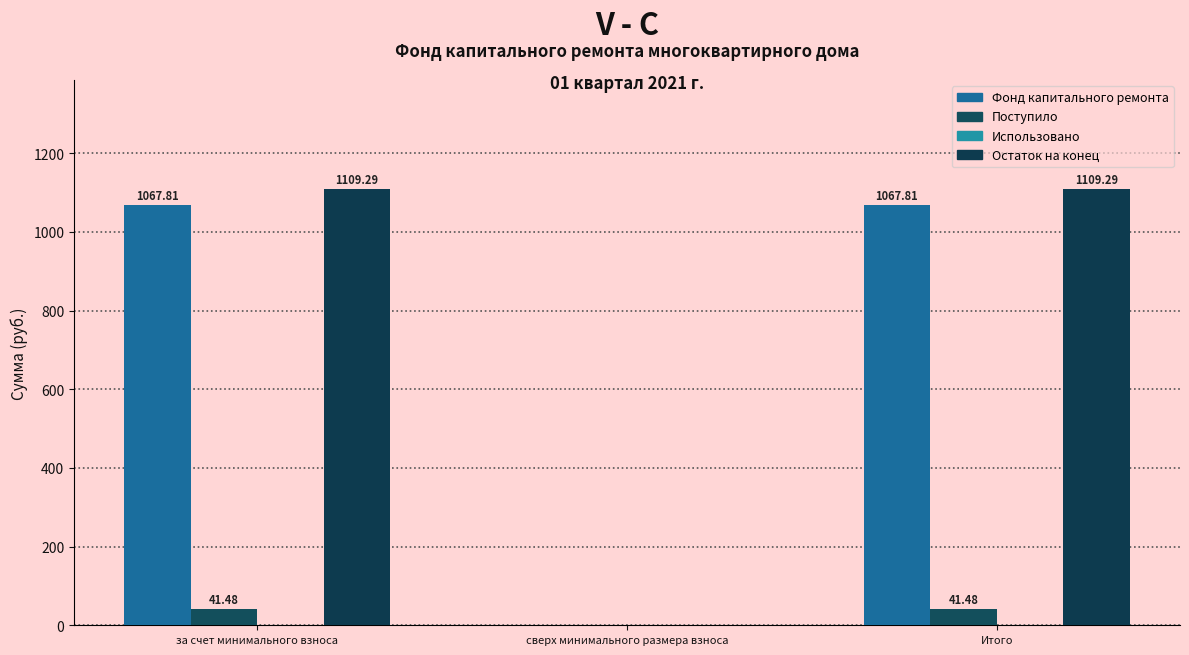

Are the bars horizontal?

No